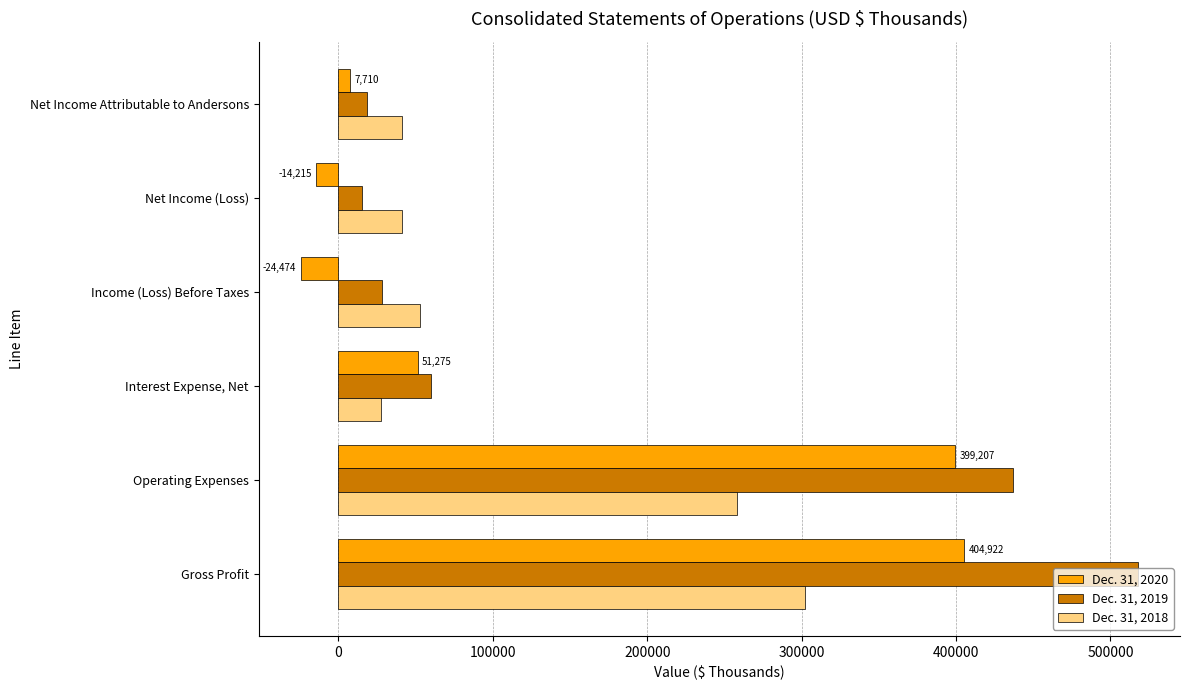

What is the spread (max minus min) of values at Interest Expense, Net?

31843